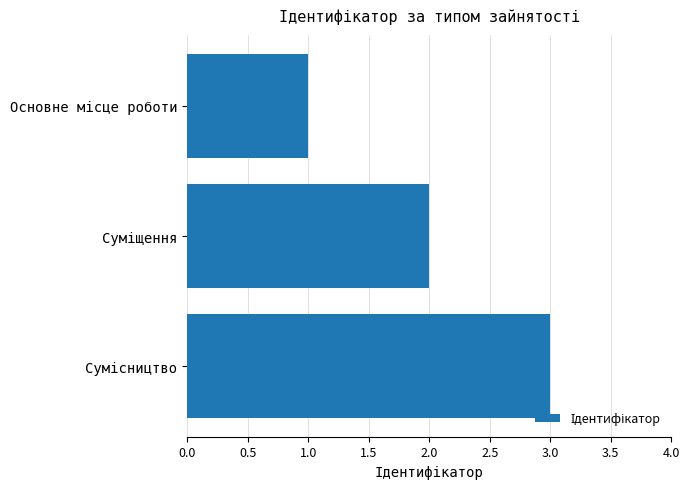

What is the greatest value displayed?

3